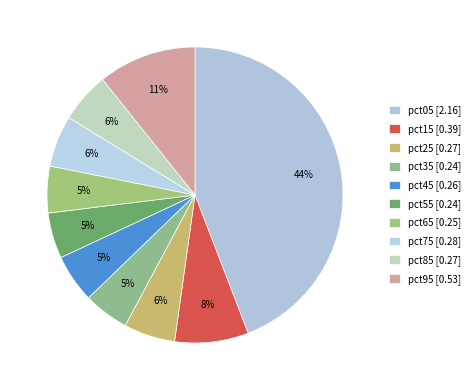

How many segments does this pie chart have?

10